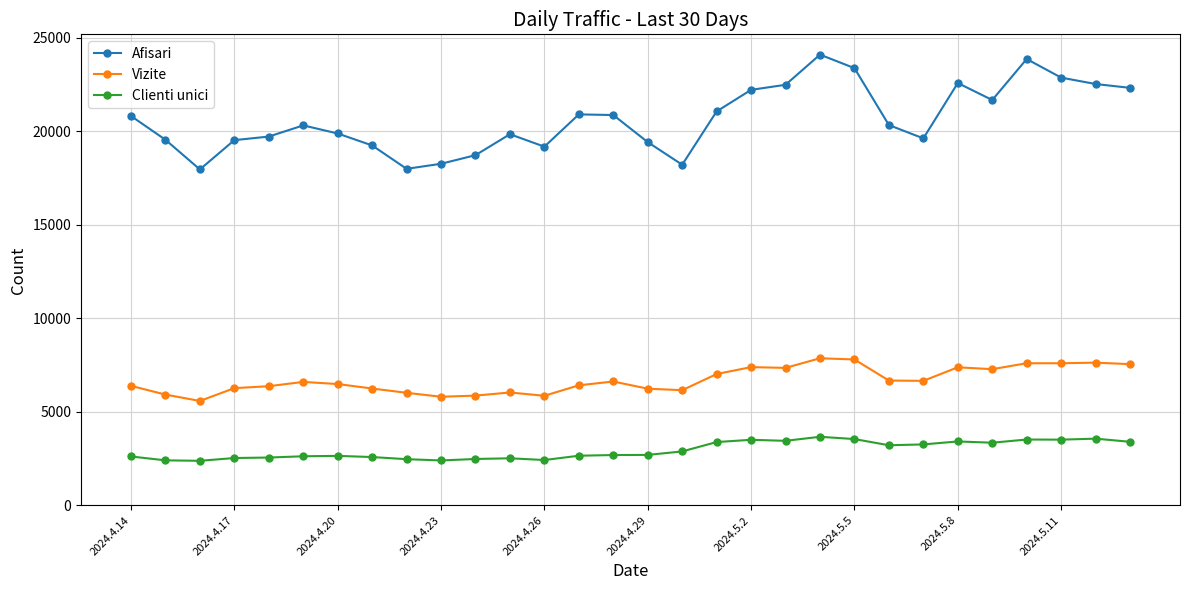

What is the value of the Clienti unici point at the 28th from the left?

3516